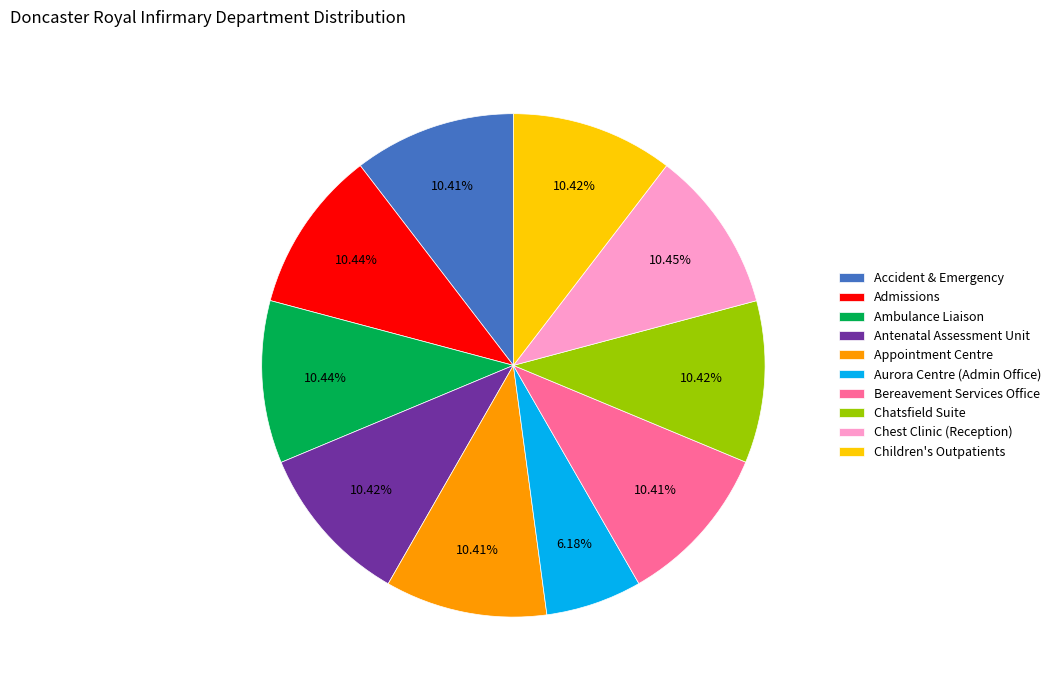

The Admissions slice represents 1% of the pie. True or false?

False